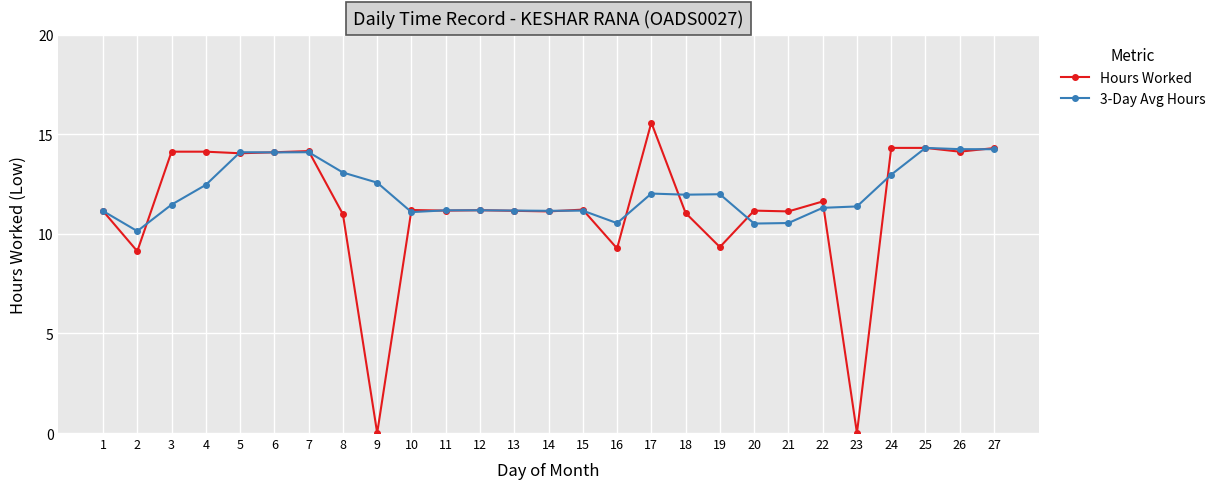

At 4, list the series in order from smallest to largest.

3-Day Avg Hours, Hours Worked